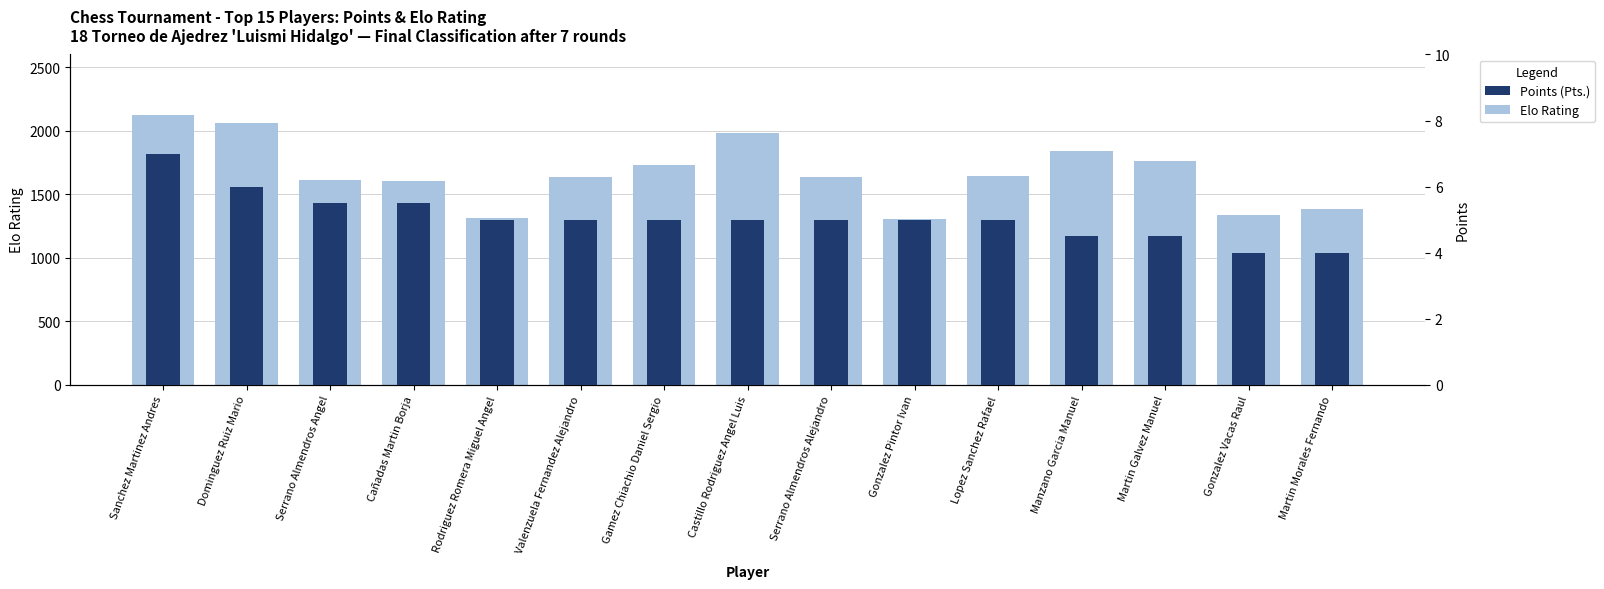

Between Valenzuela Fernandez Alejandro and Serrano Almendros Alejandro, which is larger?

Valenzuela Fernandez Alejandro